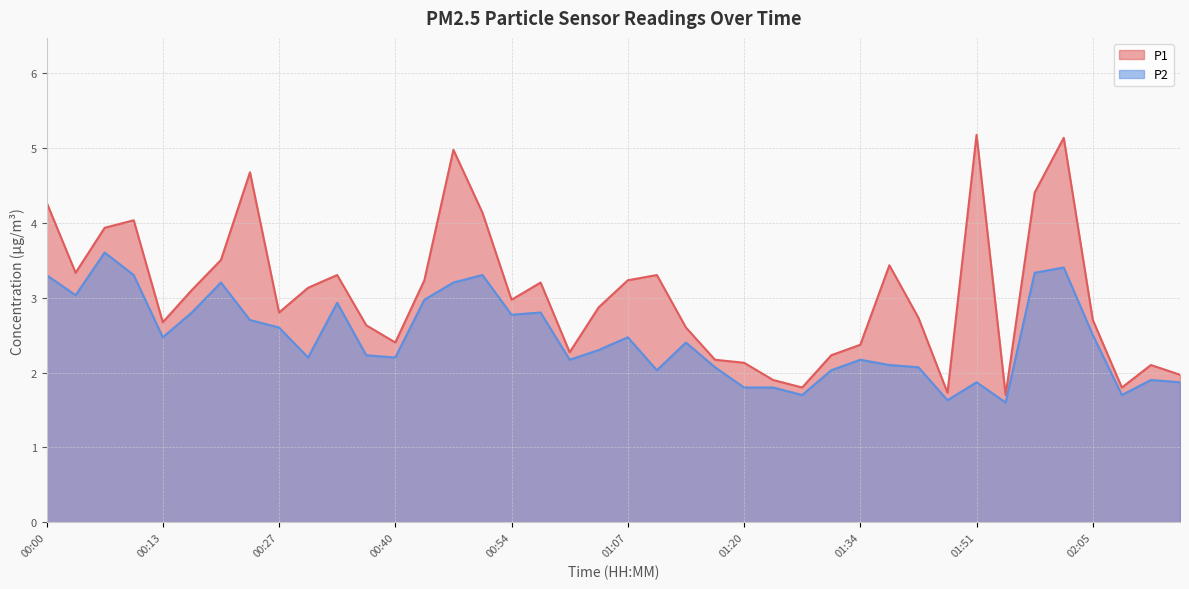

Which category has the lowest value in the P1 series?

01:55